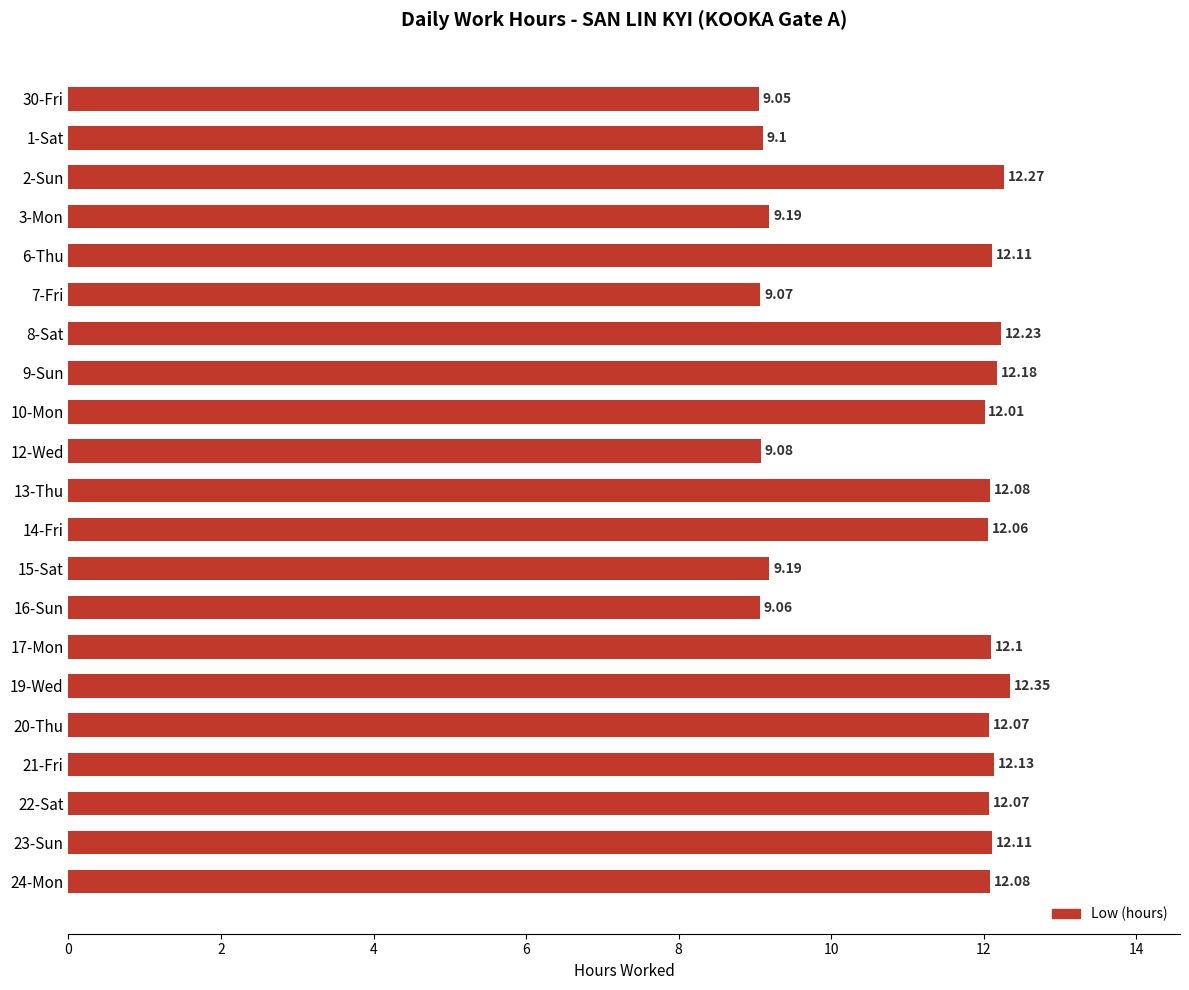

Does the chart contain any negative values?

No